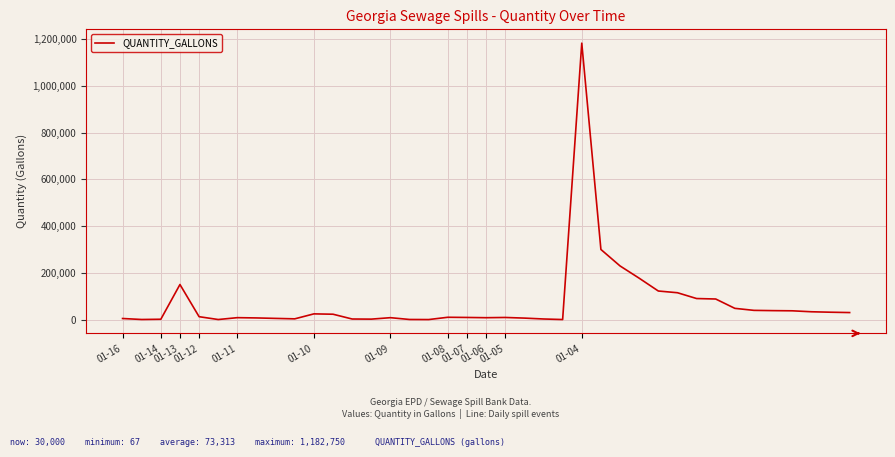

What is the difference between the maximum and minimum values?

1182683